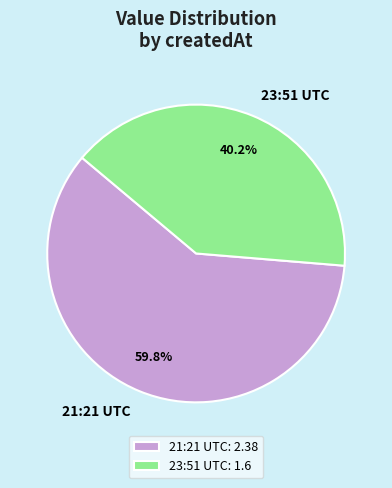

Rank the categories by value from highest to lowest.

21:21 UTC: 2.38, 23:51 UTC: 1.6